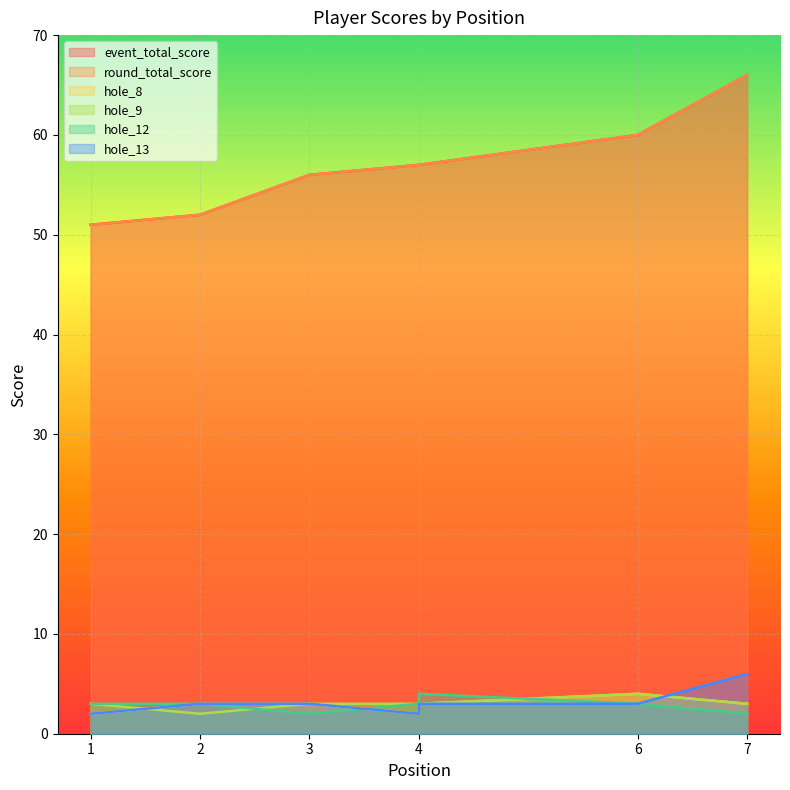

Reading left to right, transcribe all the data shown in this chart.

event_total_score: 1=51	2=52	3=56	4=57	4=57	6=60	7=66
round_total_score: 1=51	2=52	3=56	4=57	4=57	6=60	7=66
hole_8: 1=2	2=3	3=3	4=2	4=3	6=4	7=3
hole_9: 1=3	2=2	3=3	4=3	4=3	6=4	7=3
hole_12: 1=3	2=3	3=2	4=3	4=4	6=3	7=2
hole_13: 1=2	2=3	3=3	4=2	4=3	6=3	7=6